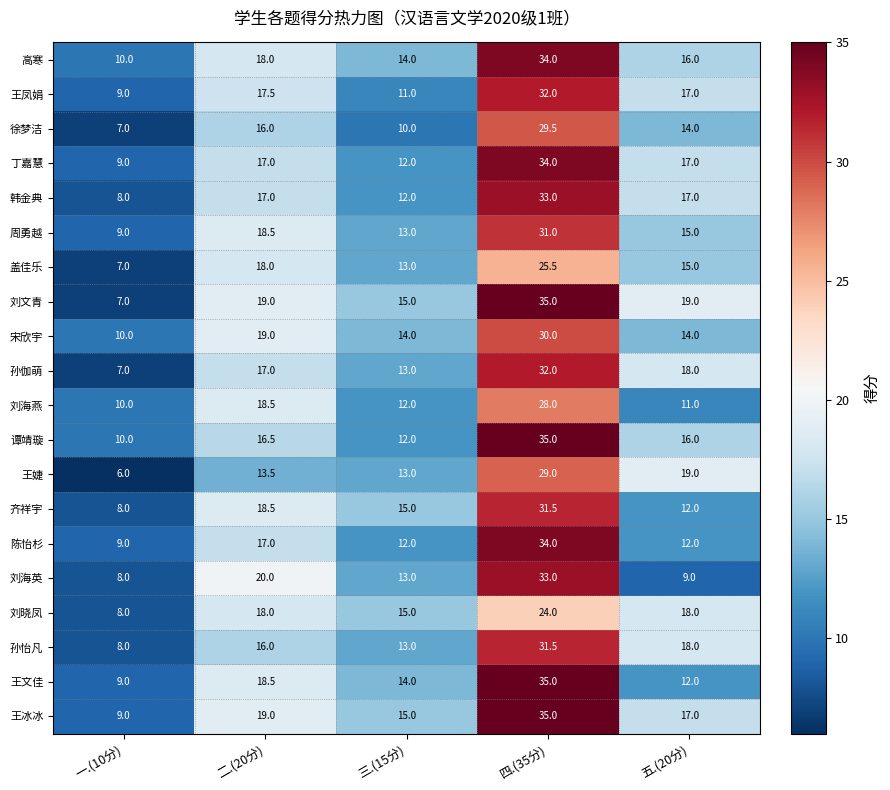

What is the difference between the second highest and second lowest values in the 刘海英 series?

11.0